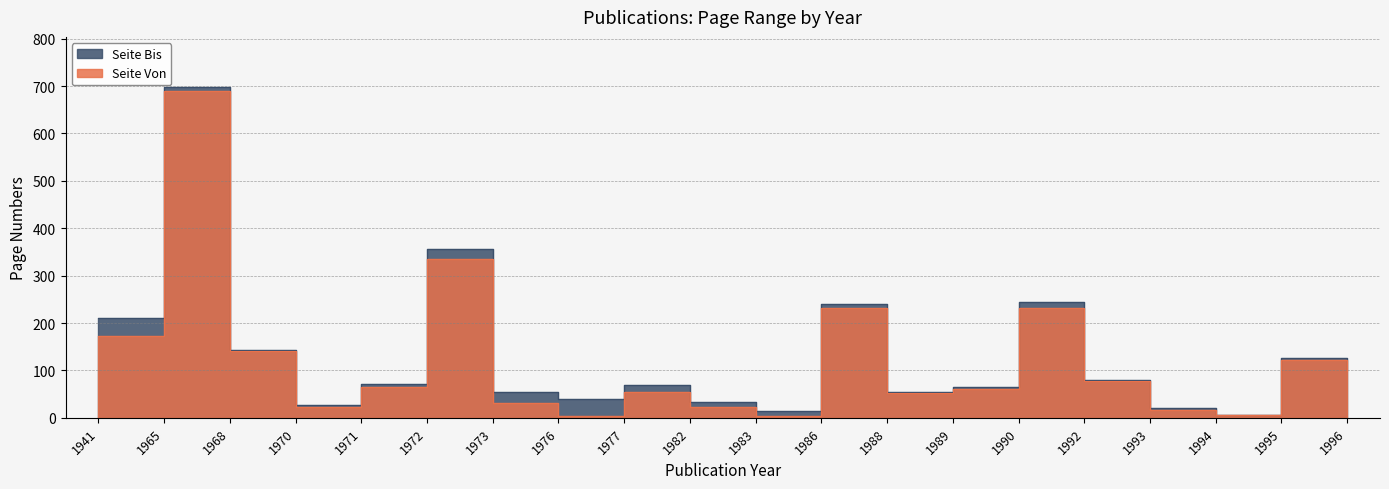

How many values in the Seite Von series are below 64?

10